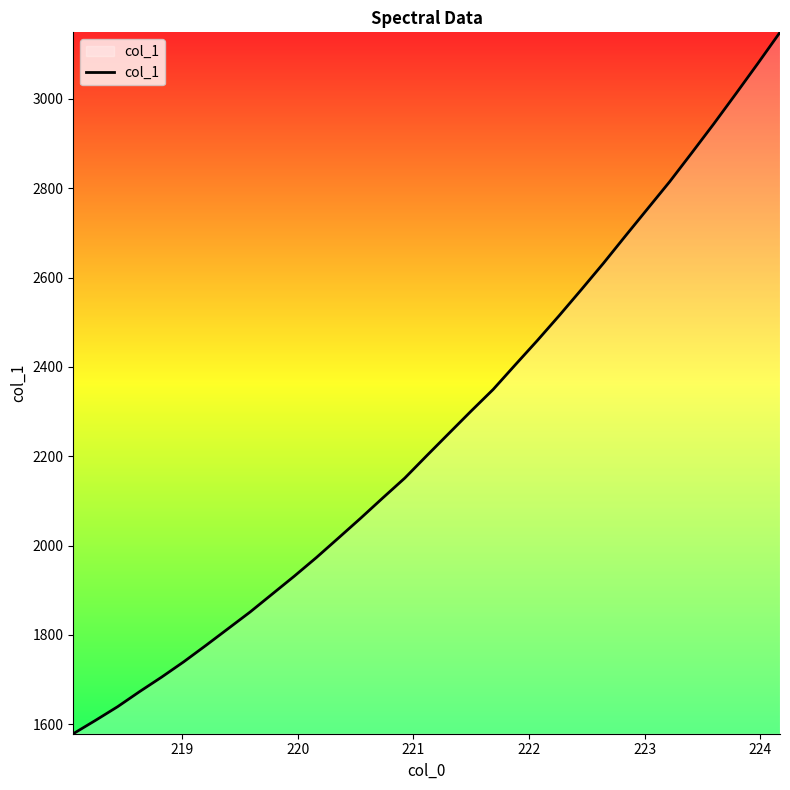

What is the smallest value displayed?

1578.7